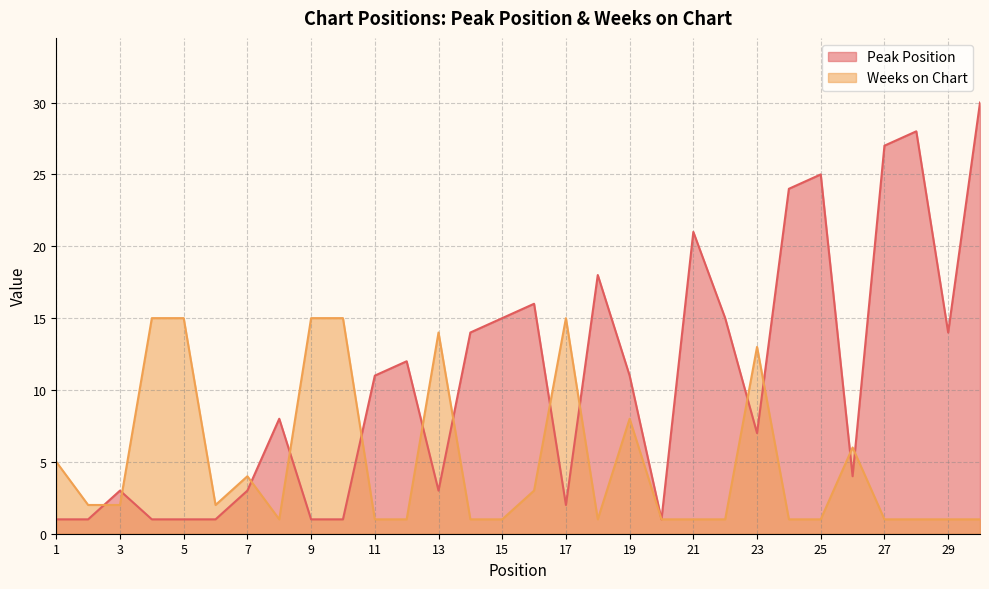

How many categories are shown in the chart?

30